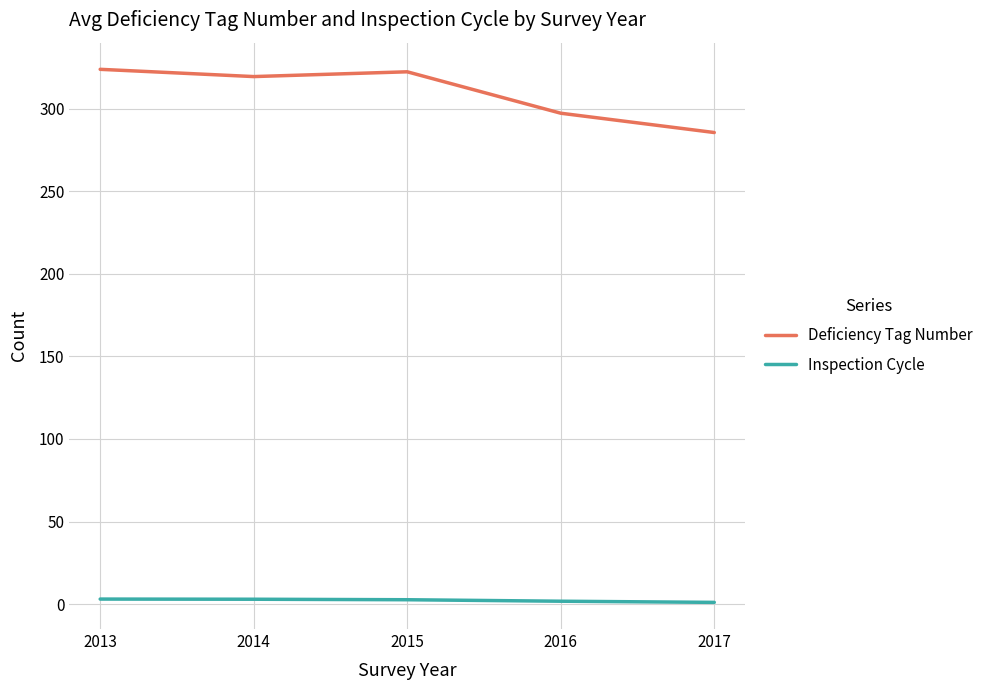

True or false: Deficiency Tag Number and Inspection Cycle cross at least once.

False